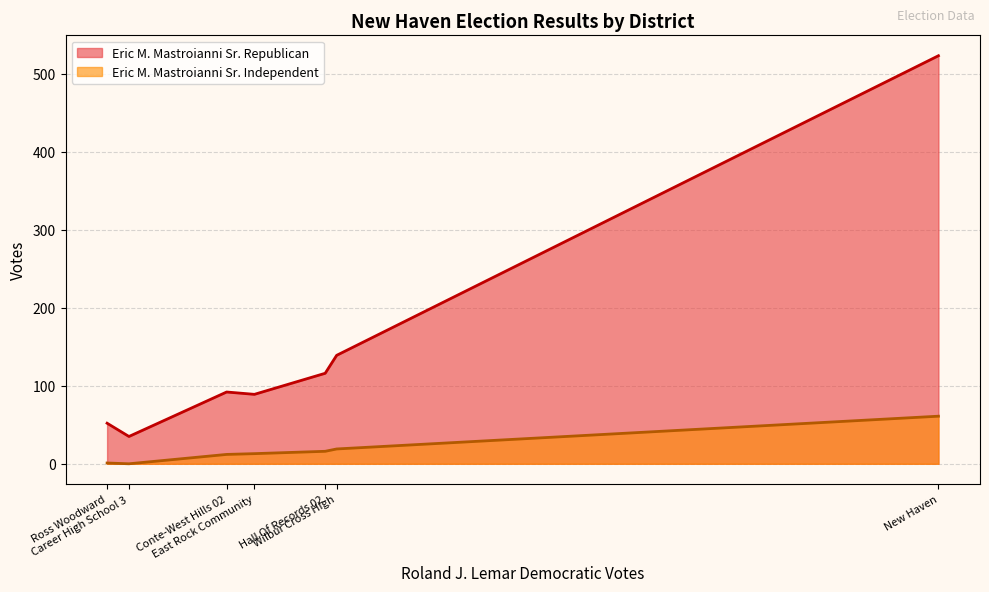

Which category has the lowest value in the Eric M. Mastroianni Sr. Republican series?

Career High School 3